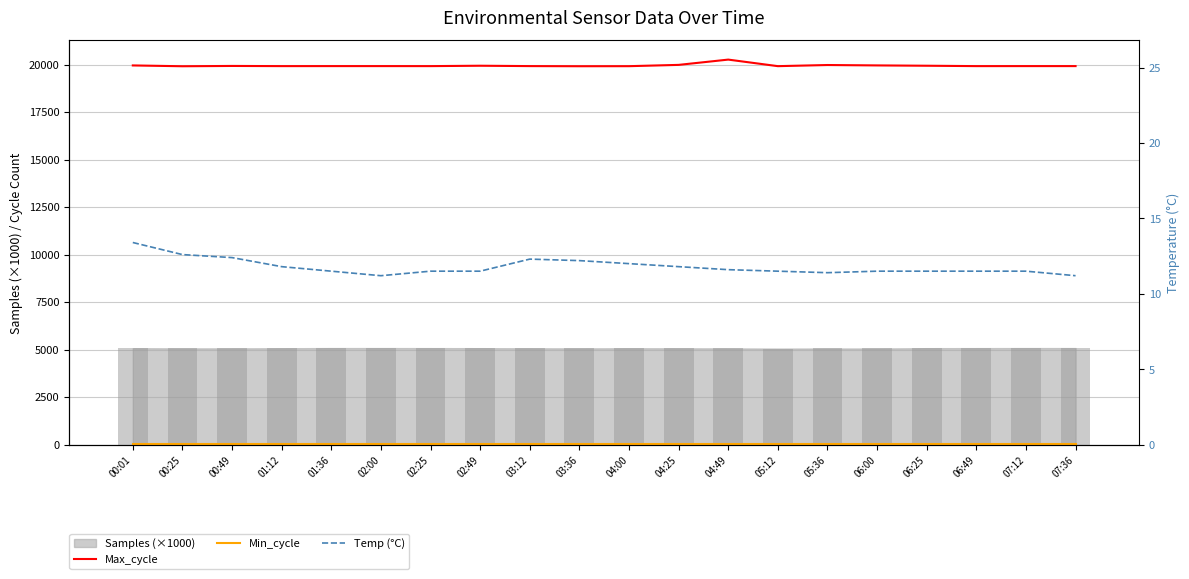

What is the label of the 7th bar from the left?

02:25